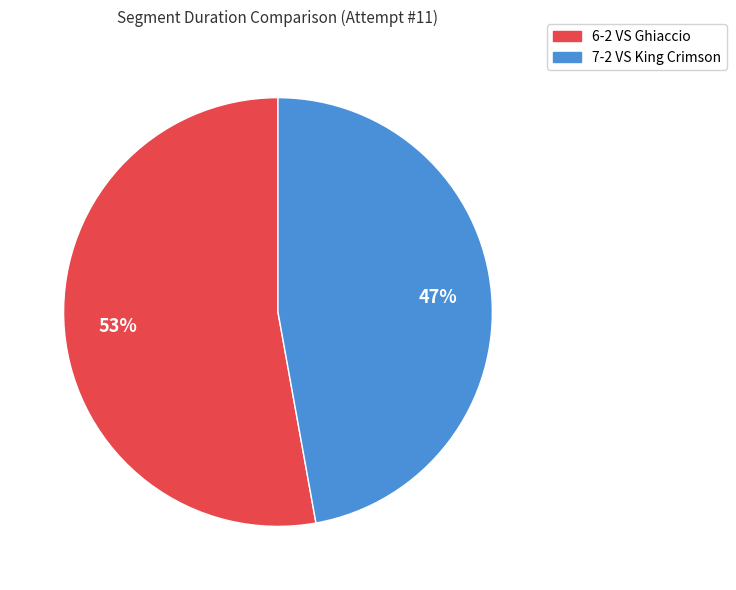

What is the ratio of the value at 7-2 VS King Crimson to the value at 6-2 VS Ghiaccio?

0.9